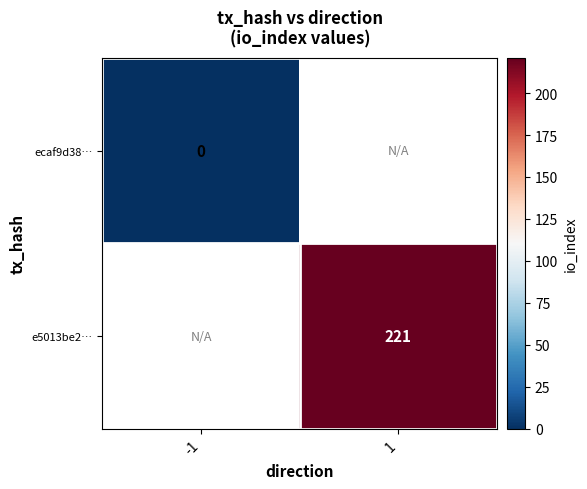

List the series in order of their peak value, lowest first.

ecaf9d38…, e5013be2…